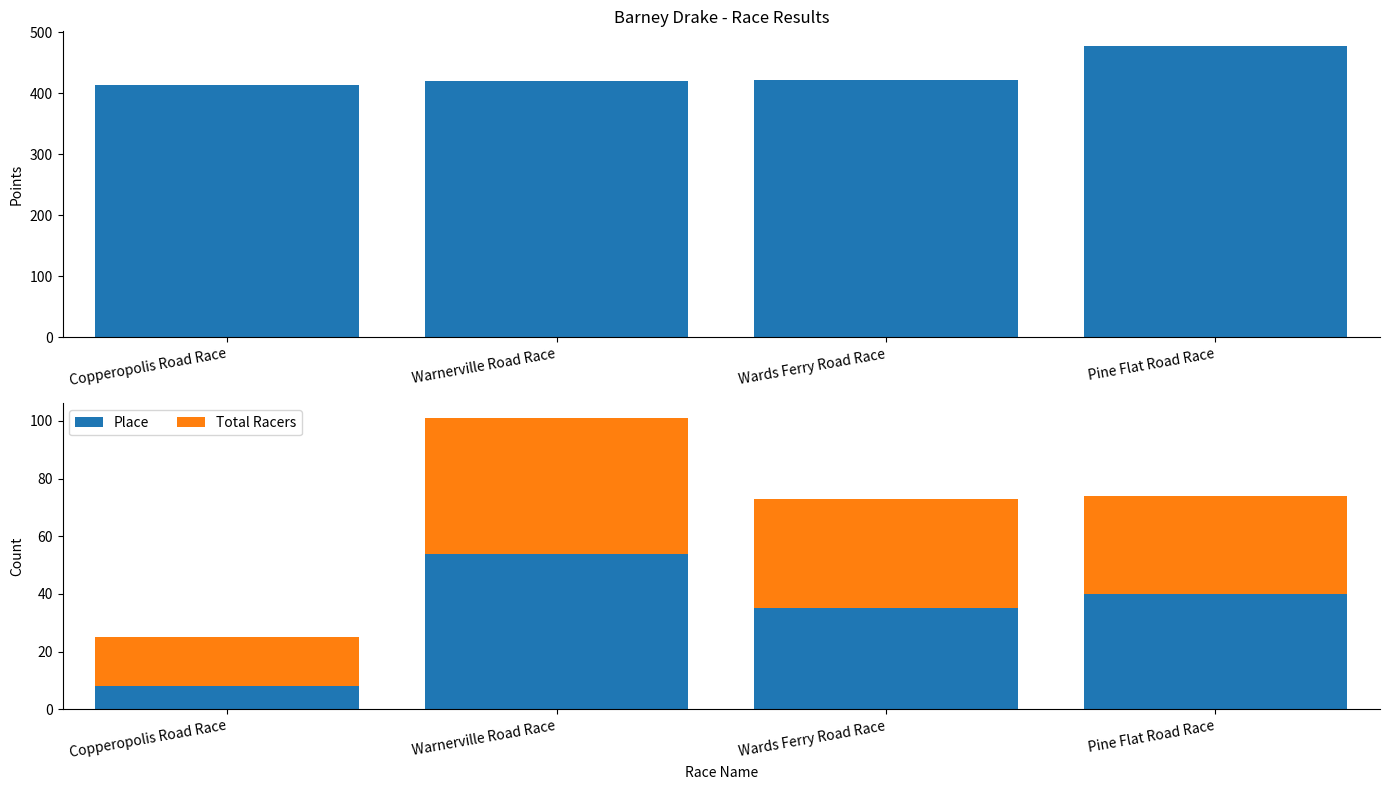

Reading right to left, transcribe all the data shown in this chart.

Points: Pine Flat Road Race=477.8	Wards Ferry Road Race=422.1	Warnerville Road Race=419.6	Copperopolis Road Race=413.9
Place: Pine Flat Road Race=40.0	Wards Ferry Road Race=35.0	Warnerville Road Race=54.0	Copperopolis Road Race=8.0
Total Racers: Pine Flat Road Race=34.0	Wards Ferry Road Race=38.0	Warnerville Road Race=47.0	Copperopolis Road Race=17.0